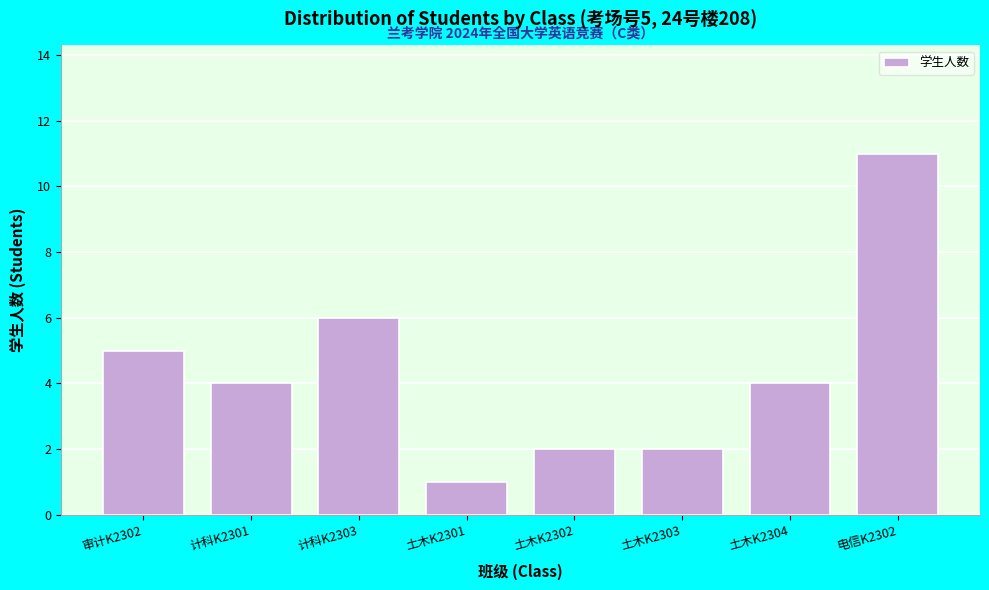

Reading left to right, transcribe all the data shown in this chart.

审计K2302=5	计科K2301=4	计科K2303=6	土木K2301=1	土木K2302=2	土木K2303=2	土木K2304=4	电信K2302=11